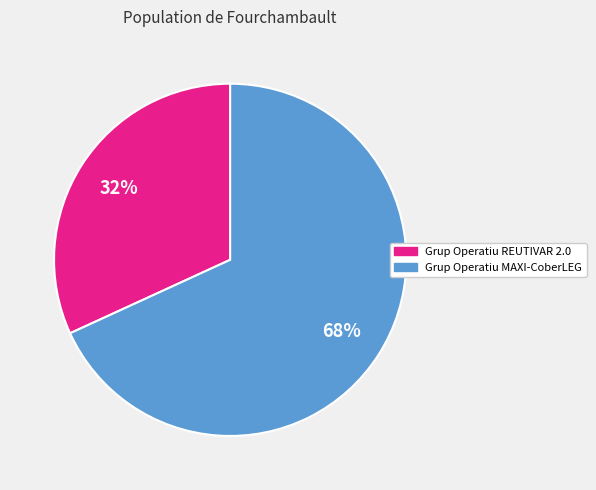

Rank the categories by value from lowest to highest.

Grup Operatiu REUTIVAR 2.0, Grup Operatiu MAXI-CoberLEG